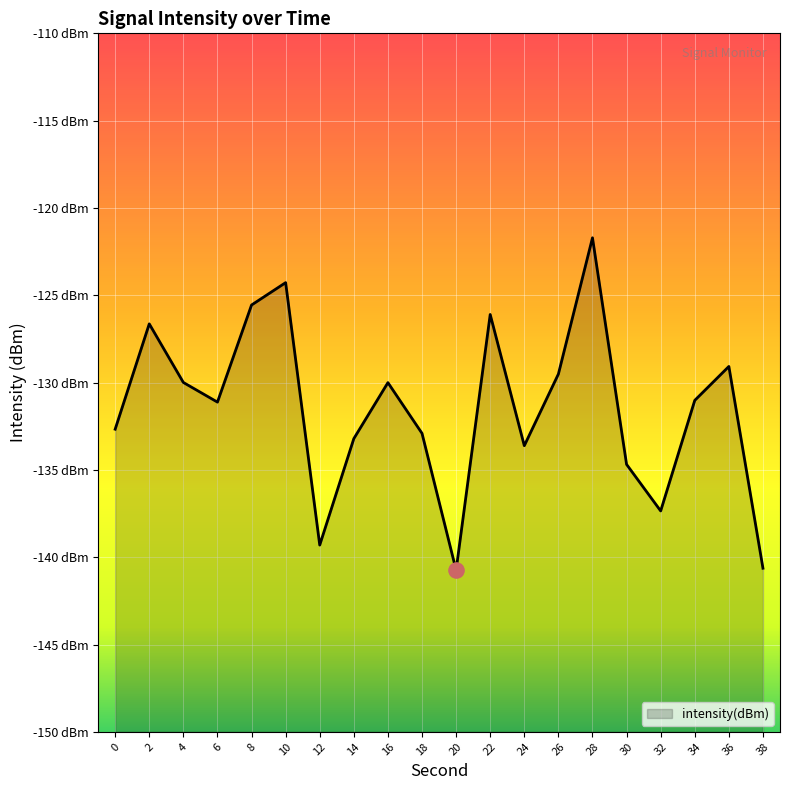

What is the change in value from 2 to 24?

-7.0